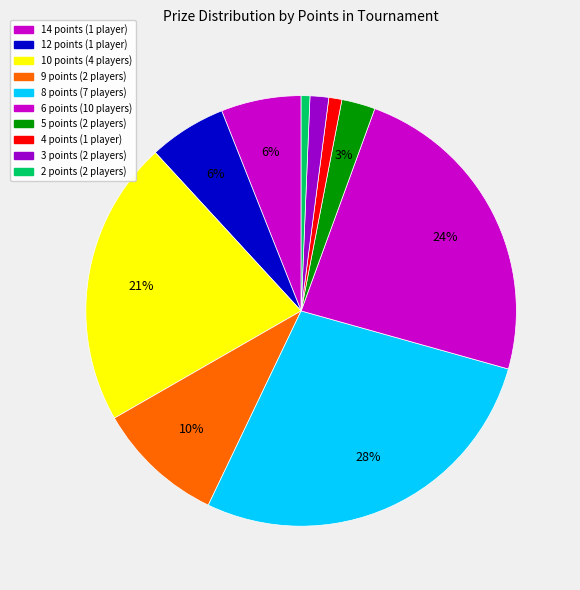

Which slice is the smallest?

2 points